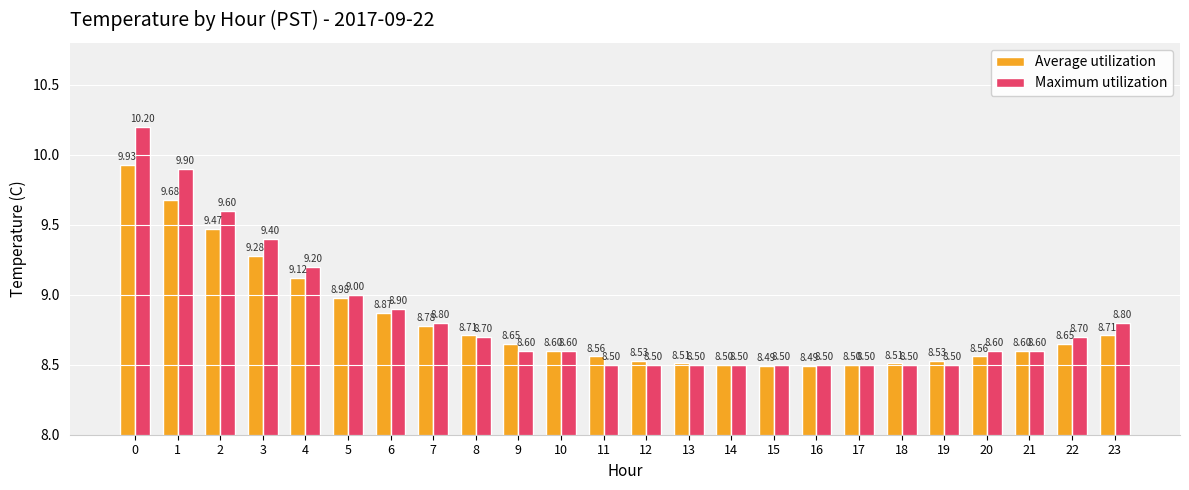

Which series changed the most between 18 and 23?

Maximum utilization